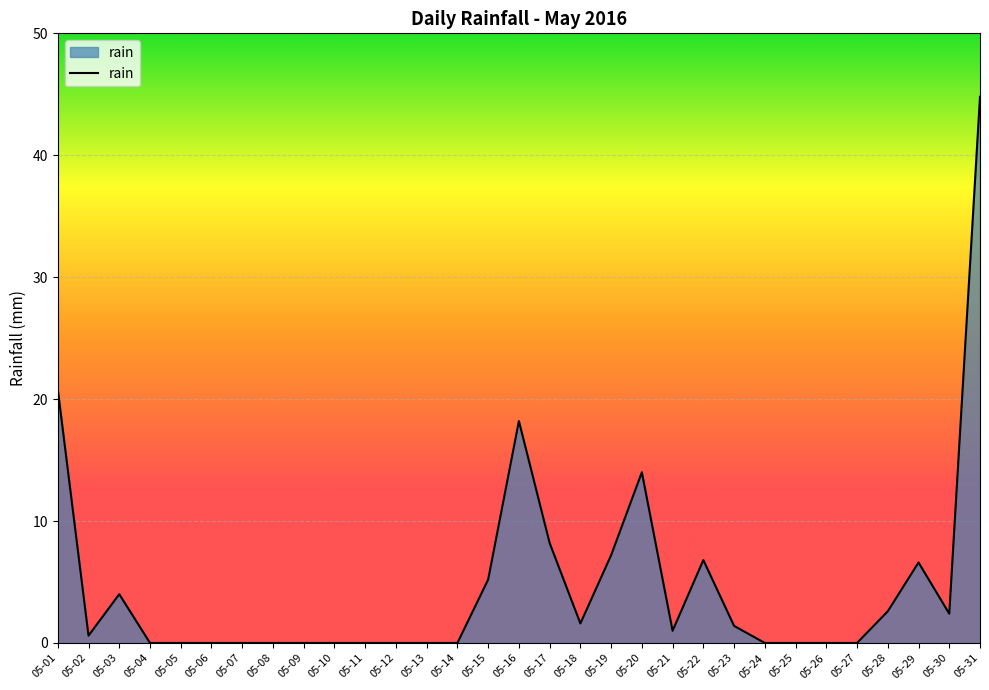

At which category does the chart reach its peak across all series?

05-31